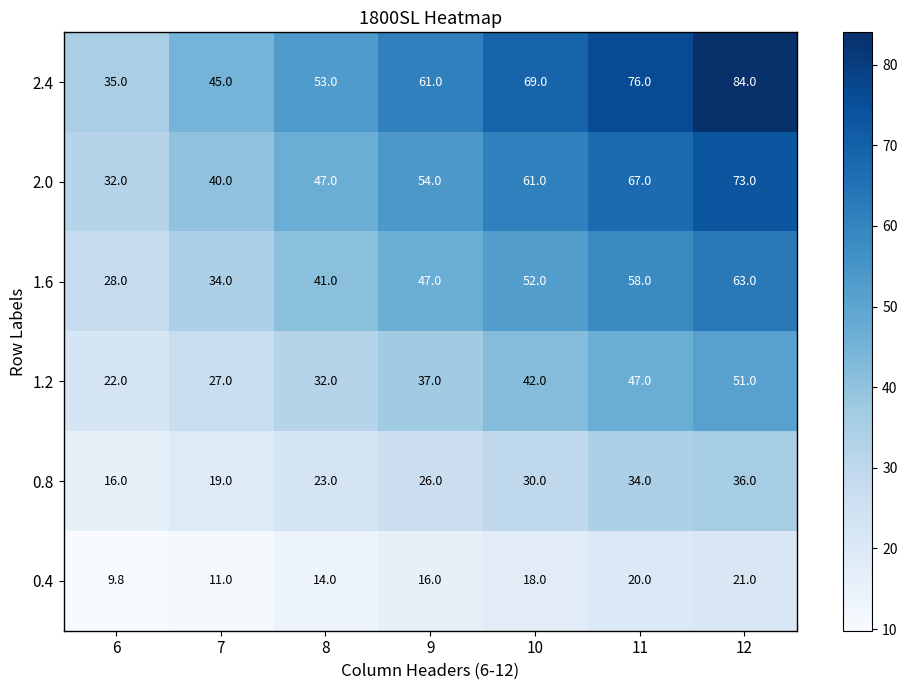

How many values in the 2.4 series are below 61?

3